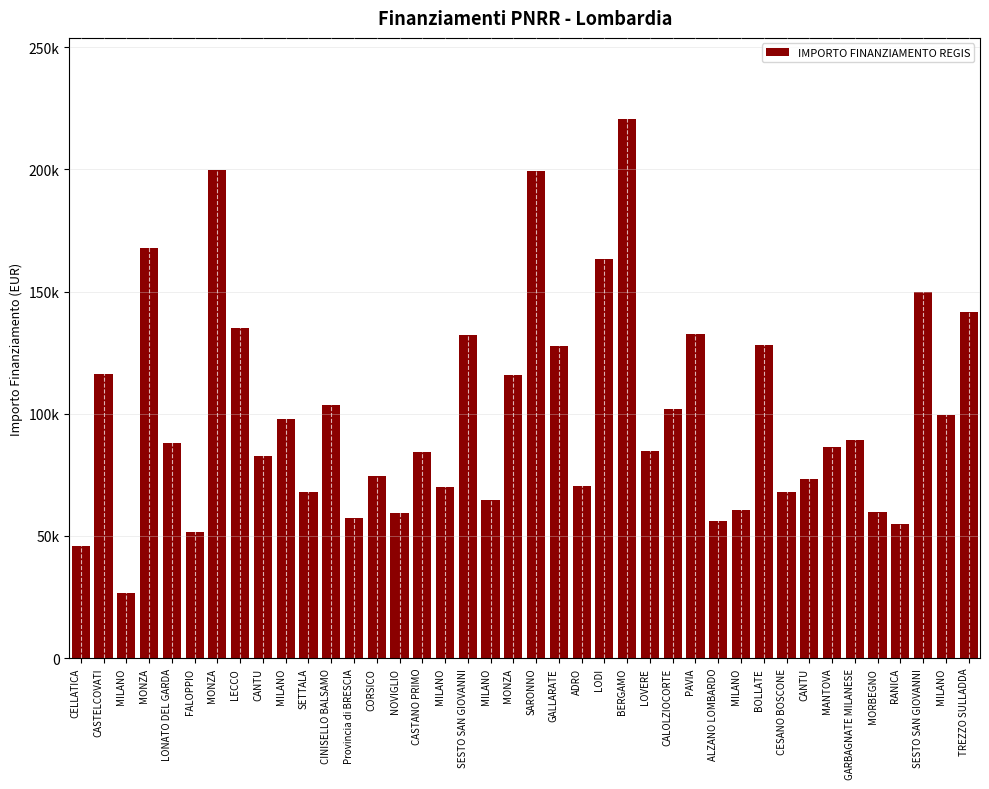

List the labels in order of value, largest first.

BERGAMO, MONZA, SARONNO, MONZA, LODI, SESTO SAN GIOVANNI, TREZZO SULLADDA, LECCO, PAVIA, SESTO SAN GIOVANNI, BOLLATE, GALLARATE, CASTELCOVATI, MONZA, CINISELLO BALSAMO, CALOLZIOCORTE, MILANO, MILANO, GARBAGNATE MILANESE, LONATO DEL GARDA, MANTOVA, LOVERE, CASTANO PRIMO, CANTU, CORSICO, CANTU, ADRO, MILANO, SETTALA, CESANO BOSCONE, MILANO, MILANO, MORBEGNO, NOVIGLIO, Provincia di BRESCIA, ALZANO LOMBARDO, RANICA, FALOPPIO, CELLATICA, MILANO